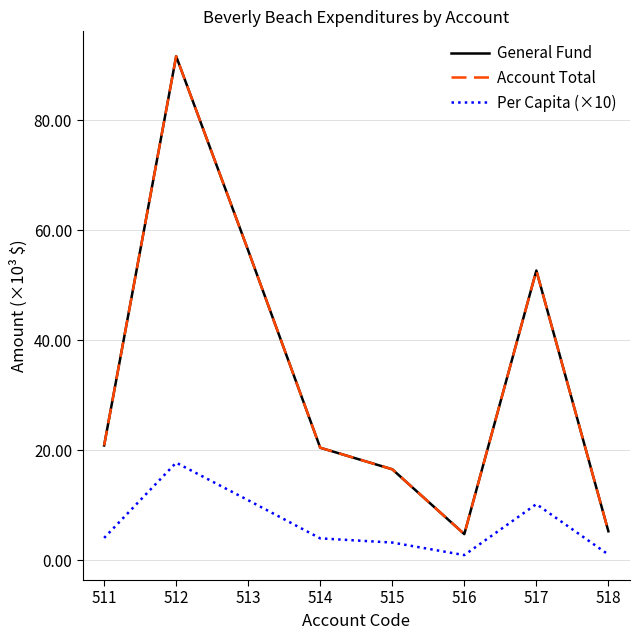

Which series has the widest spread of values?

General Fund